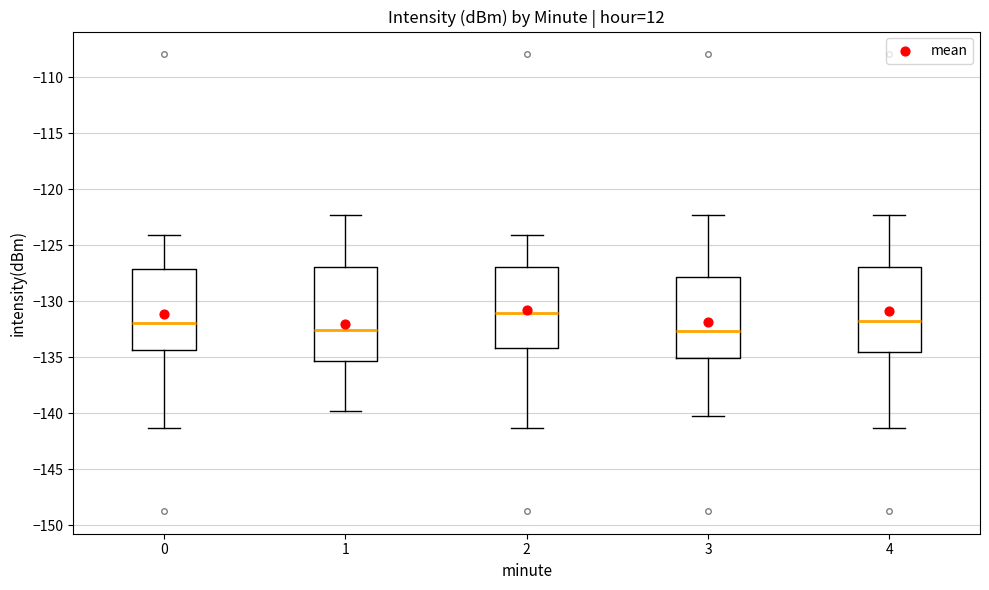

Which box is the tallest, from its lower edge to its upper edge?

1